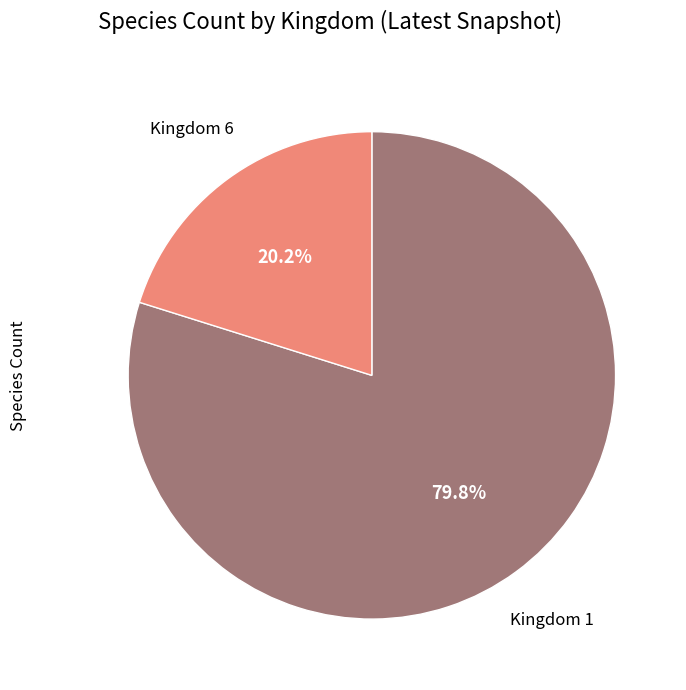

Does Kingdom 6 represent more than half of the total?

No